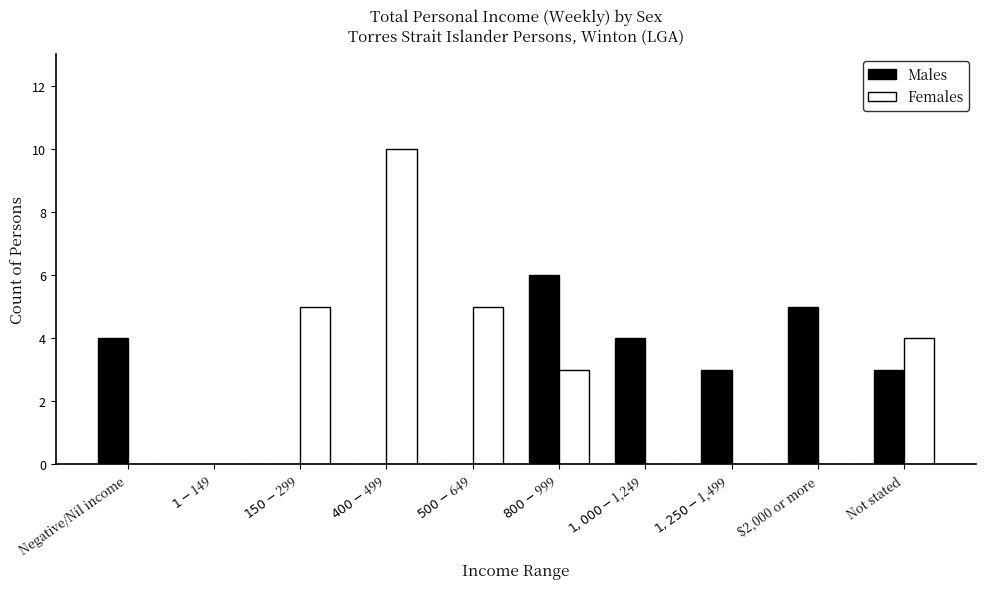

Are the bars horizontal?

No